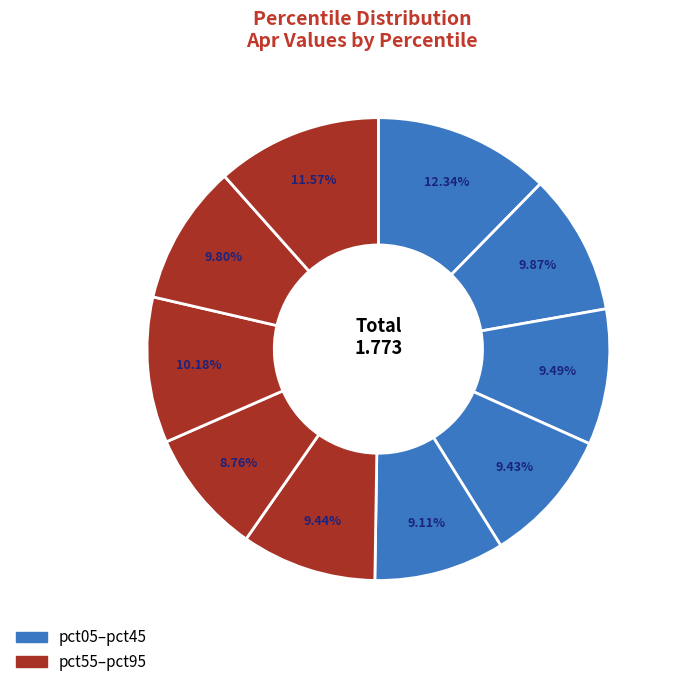

Which slice is the largest?

pct05